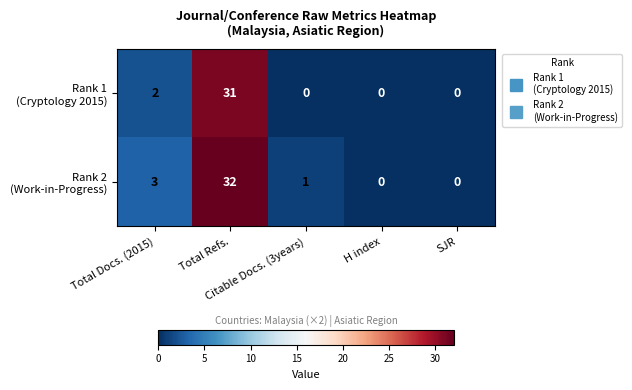

What is the maximum value shown in the chart?

32